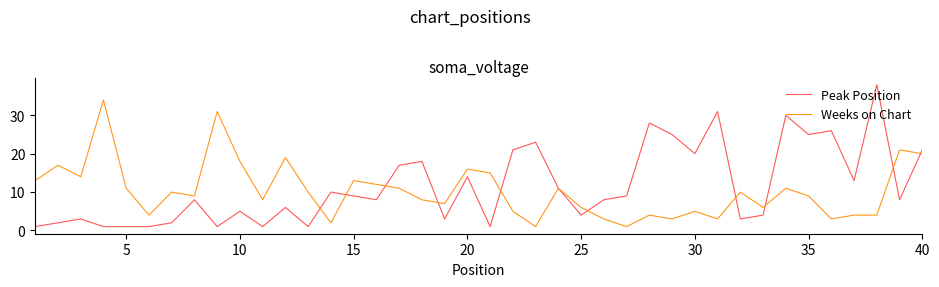

What are all the series names shown in the legend?

Peak Position, Weeks on Chart